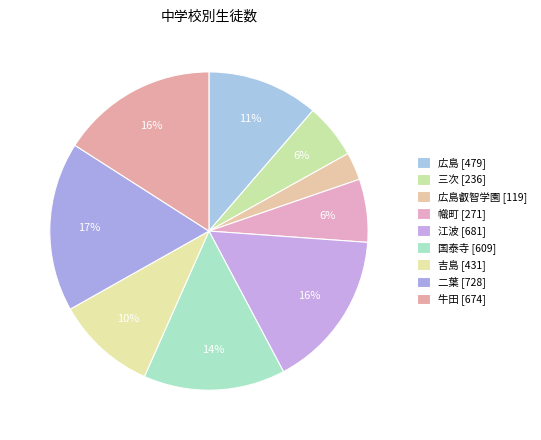

How many slices are in this pie chart?

9